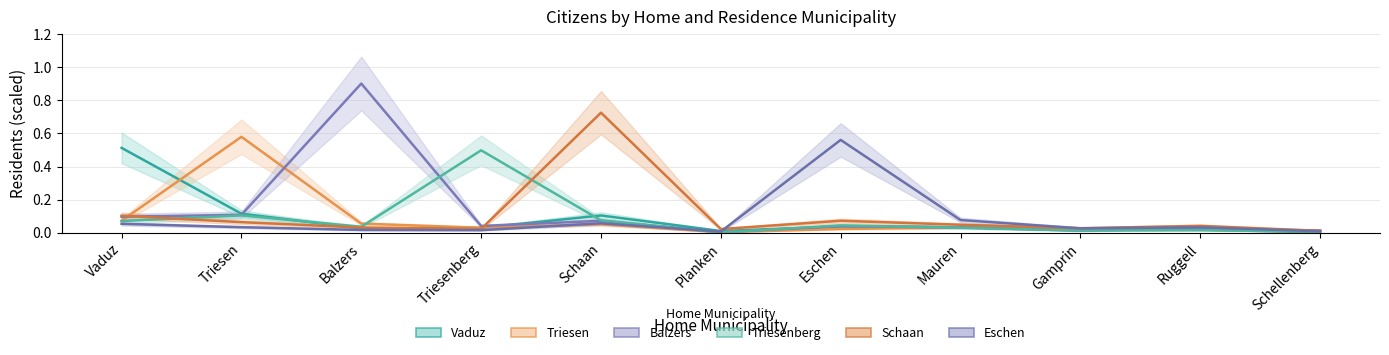

Is the value of Triesenberg at Gamprin greater than the value of Vaduz at Triesen?

No